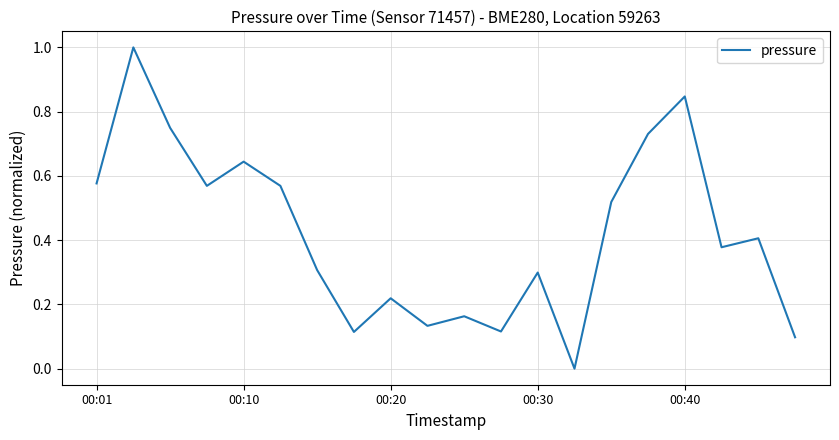

How many lines are shown in the chart?

1